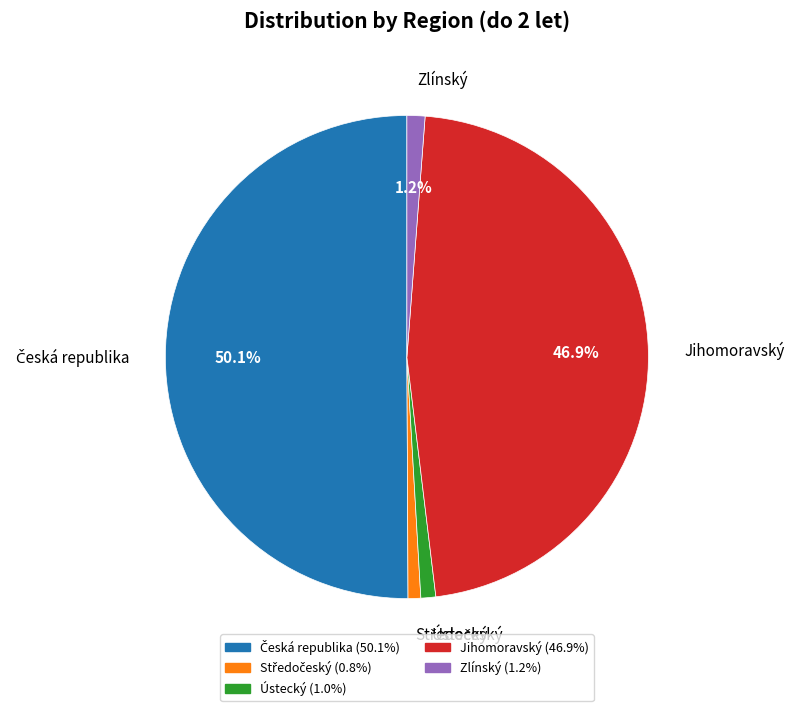

True or false: Ústecký accounts for 11% of the total.

False